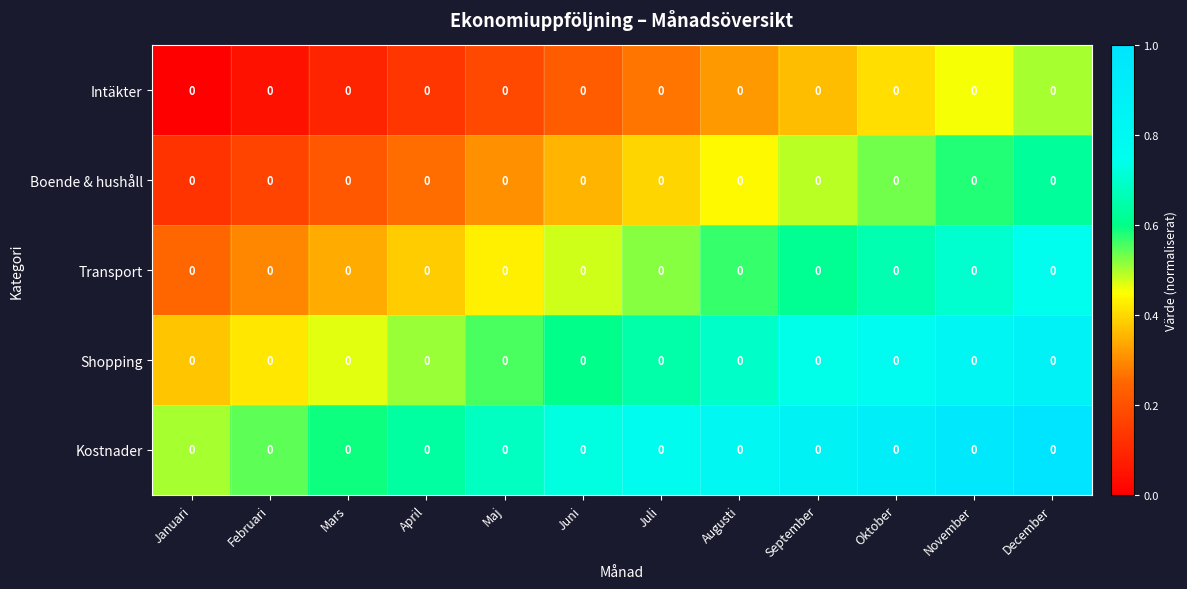

List the labels in order of Shopping value, largest first.

December, November, Oktober, September, Augusti, Juli, Juni, Maj, April, Mars, Februari, Januari